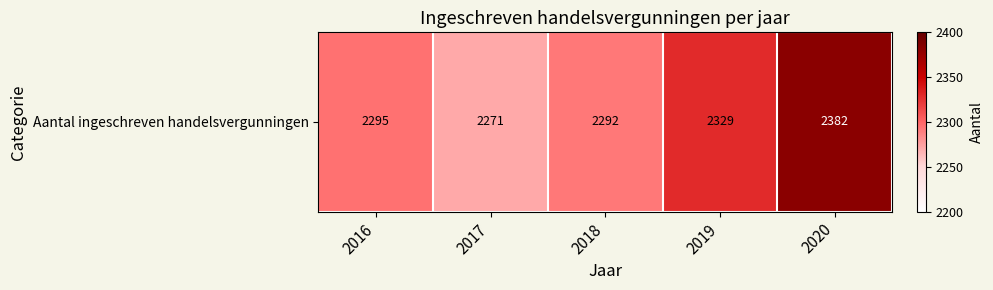

Reading left to right, transcribe all the data shown in this chart.

2016=2295	2017=2271	2018=2292	2019=2329	2020=2382